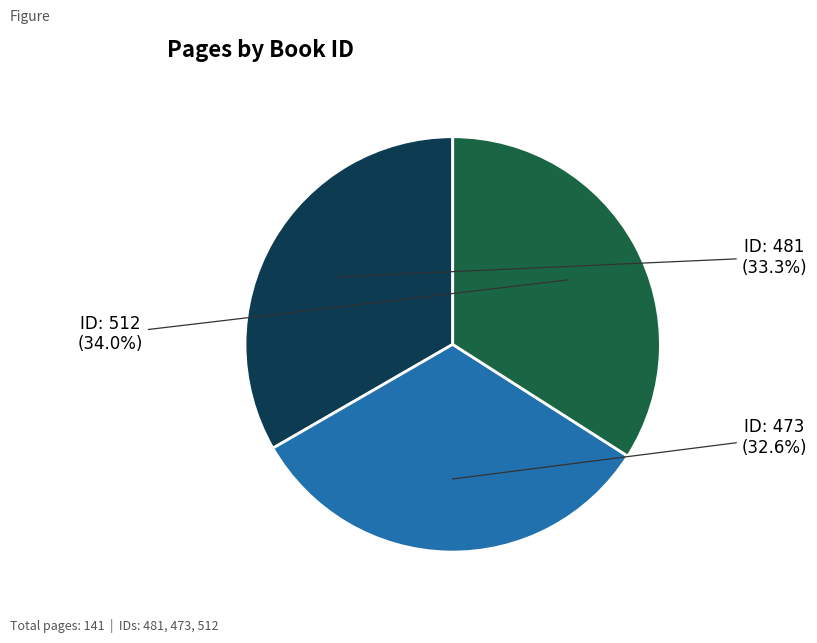

Is there any slice that represents more than half of the pie?

No